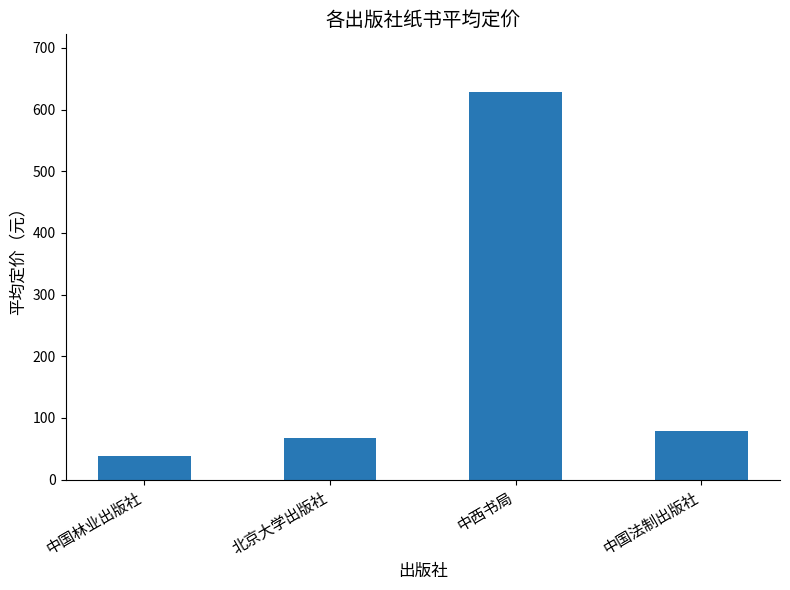

Reading left to right, what are all the values shown in this chart?

39.0	67.5	627.9	79.0